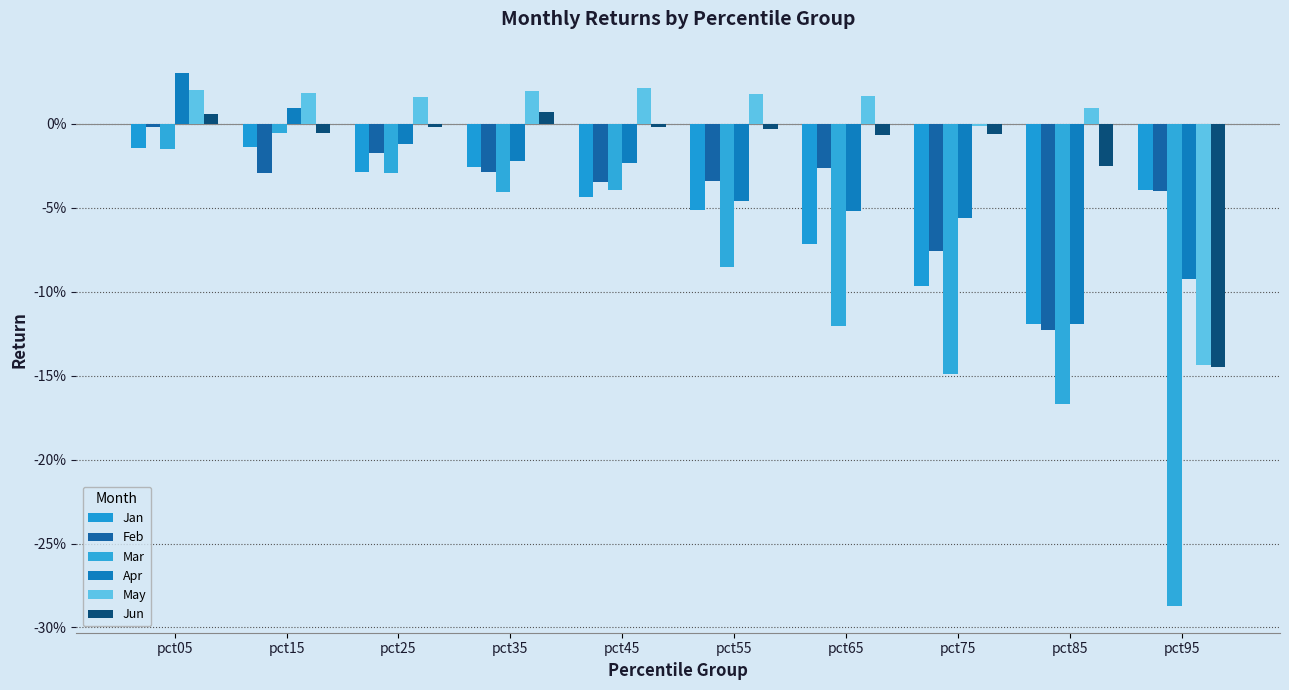

Which series has the largest range (max minus min)?

Mar